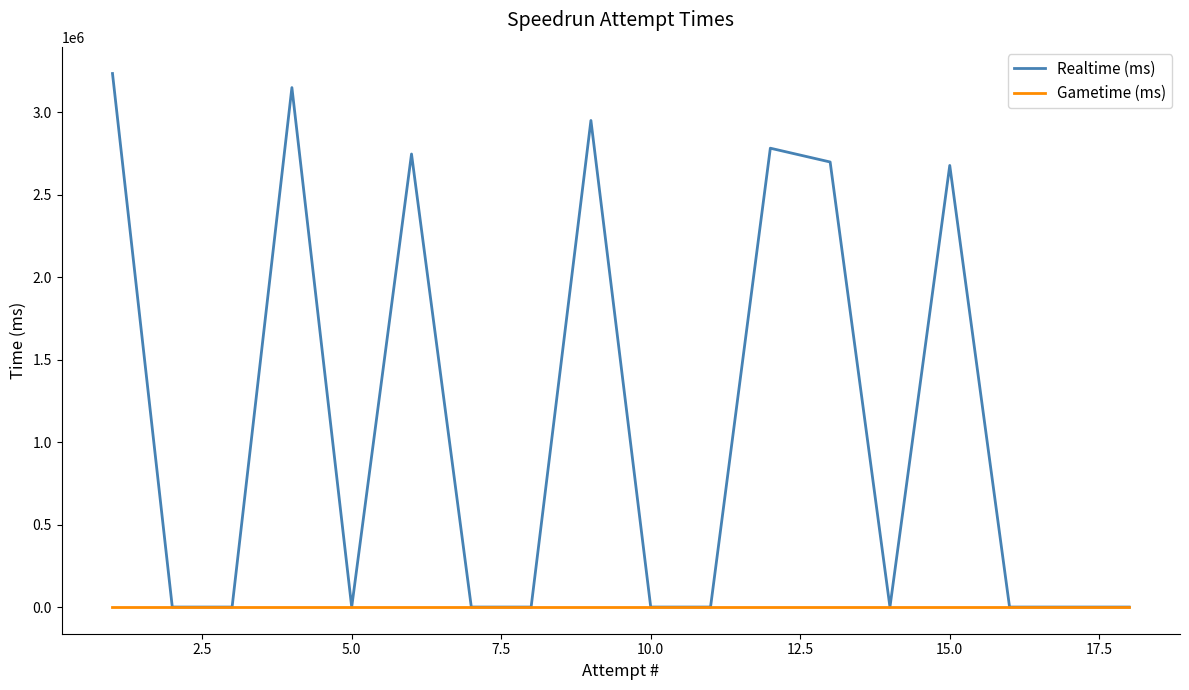

Is this an area chart (filled region under the line)?

No